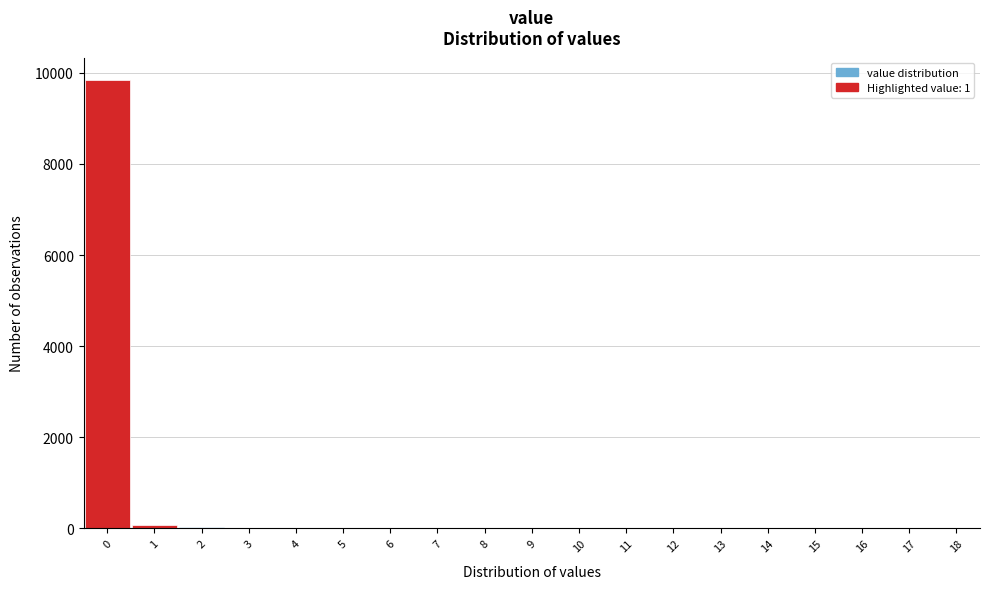

What is the sum of all values?

10000